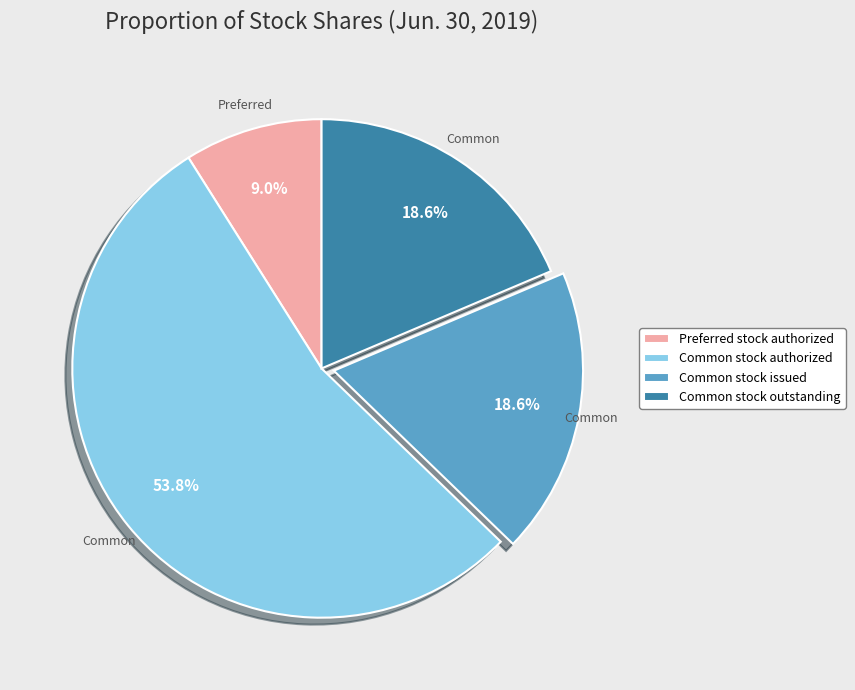

Count the number of slices in the pie.

4